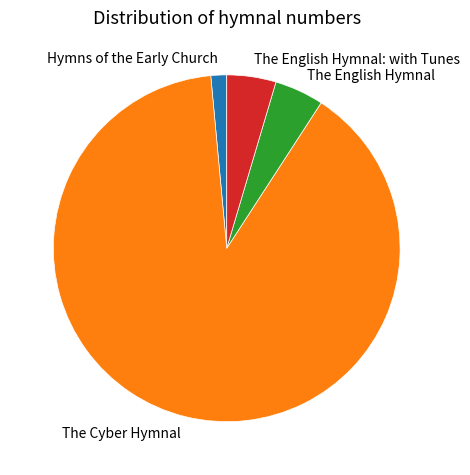

Is it true that The Cyber Hymnal is 89% of the pie?

True